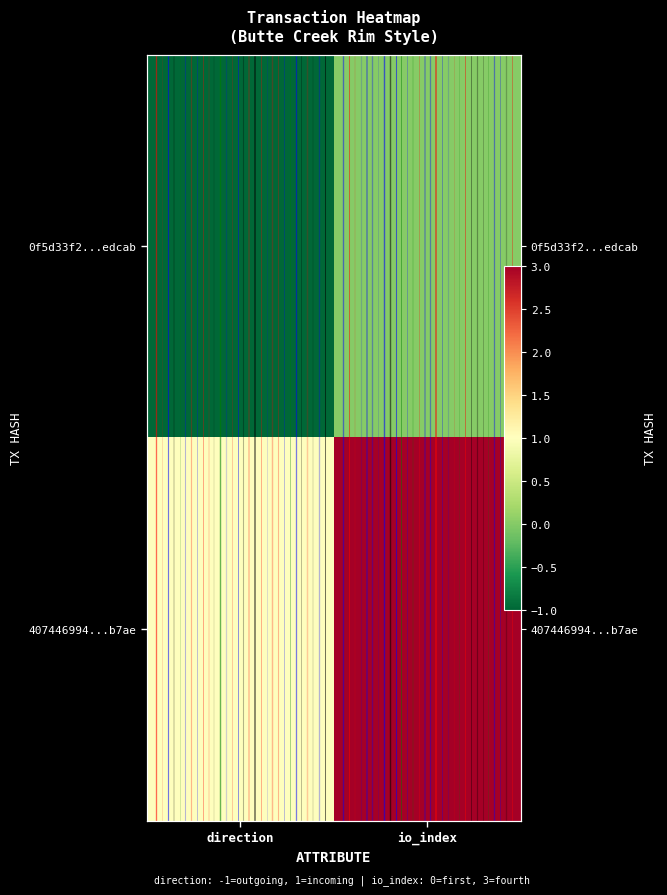

True or false: 0f5d33f2...edcab has a value of 0 at io_index.

True